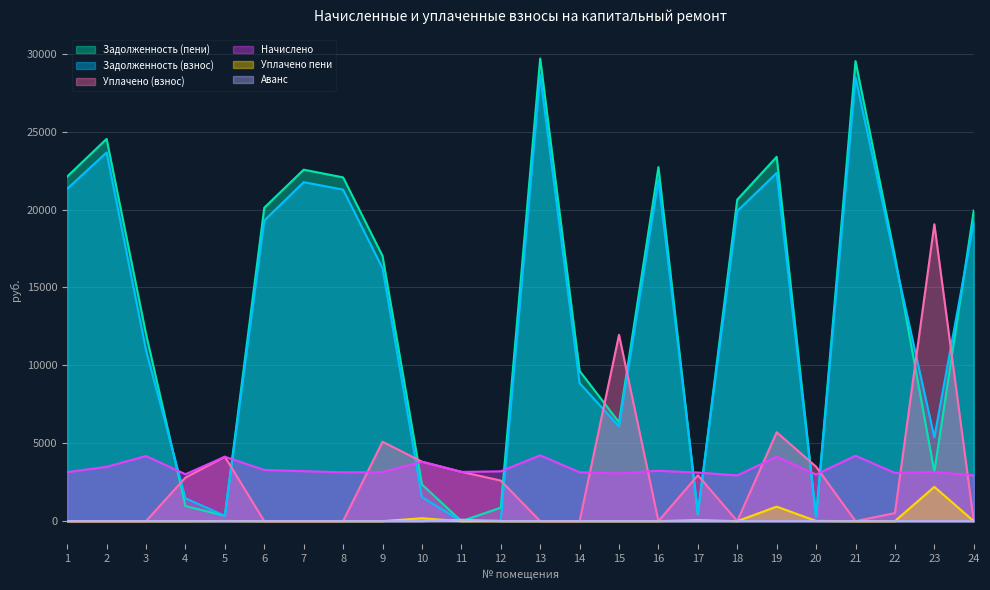

Which series has the largest range (max minus min)?

Задолженность (пени)